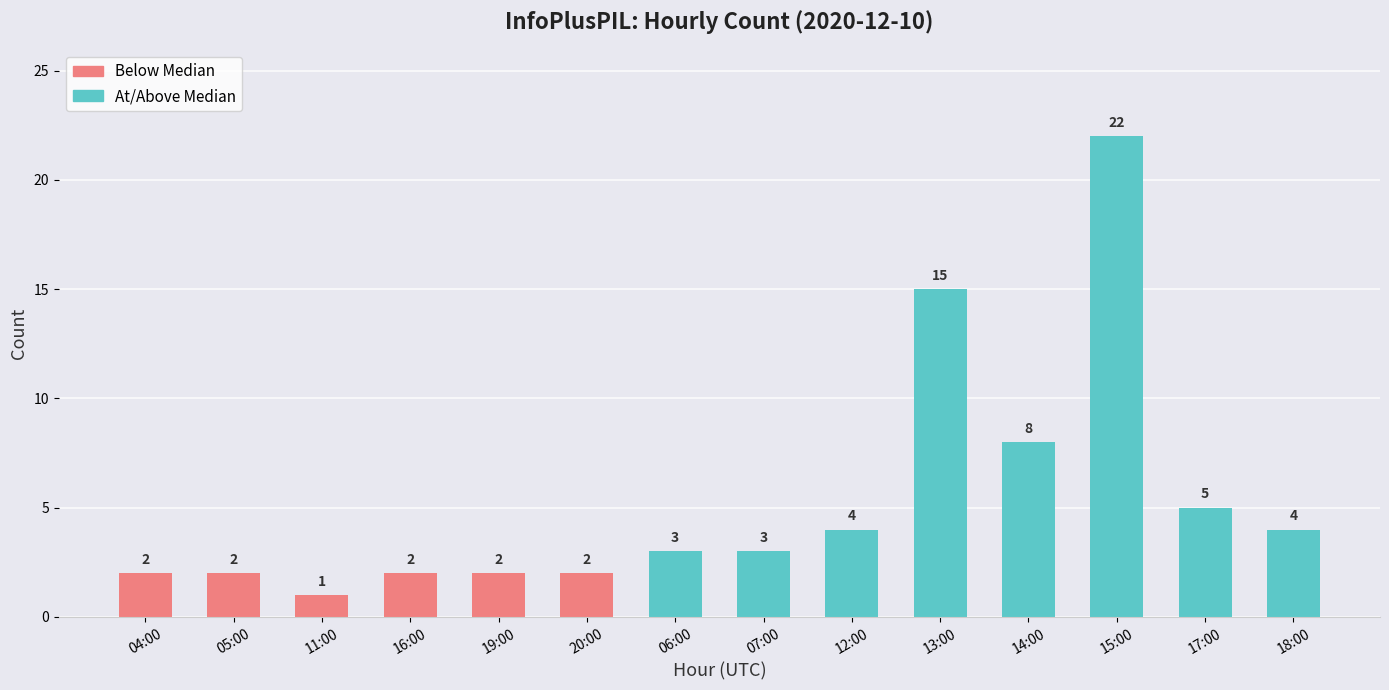

True or false: the data shows 3 at 20:00.

False